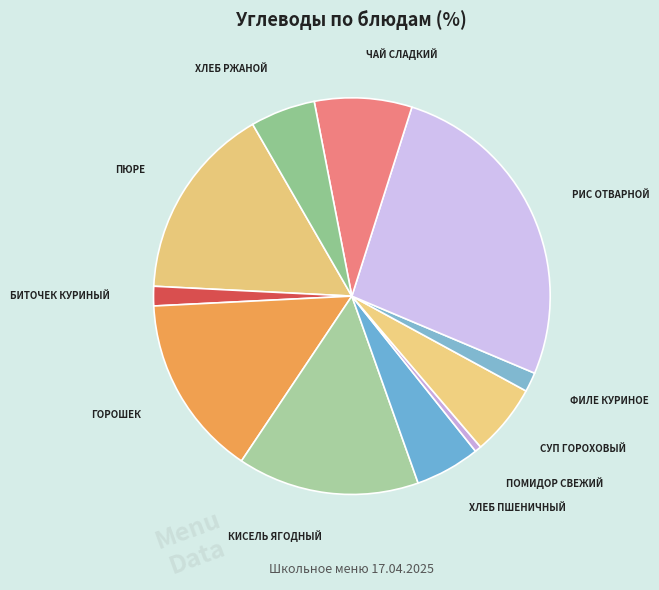

How many segments does this pie chart have?

11